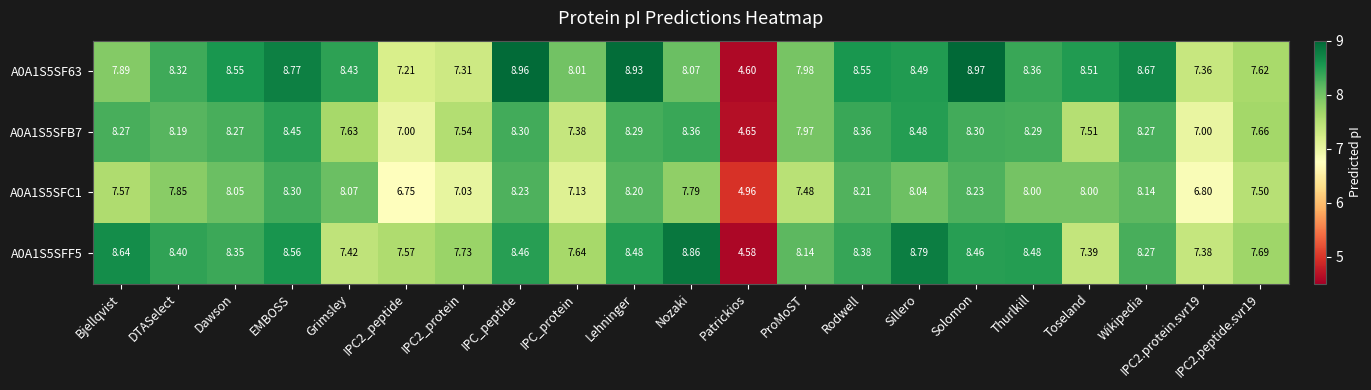

Which label corresponds to the smallest value in the chart?

Patrickios